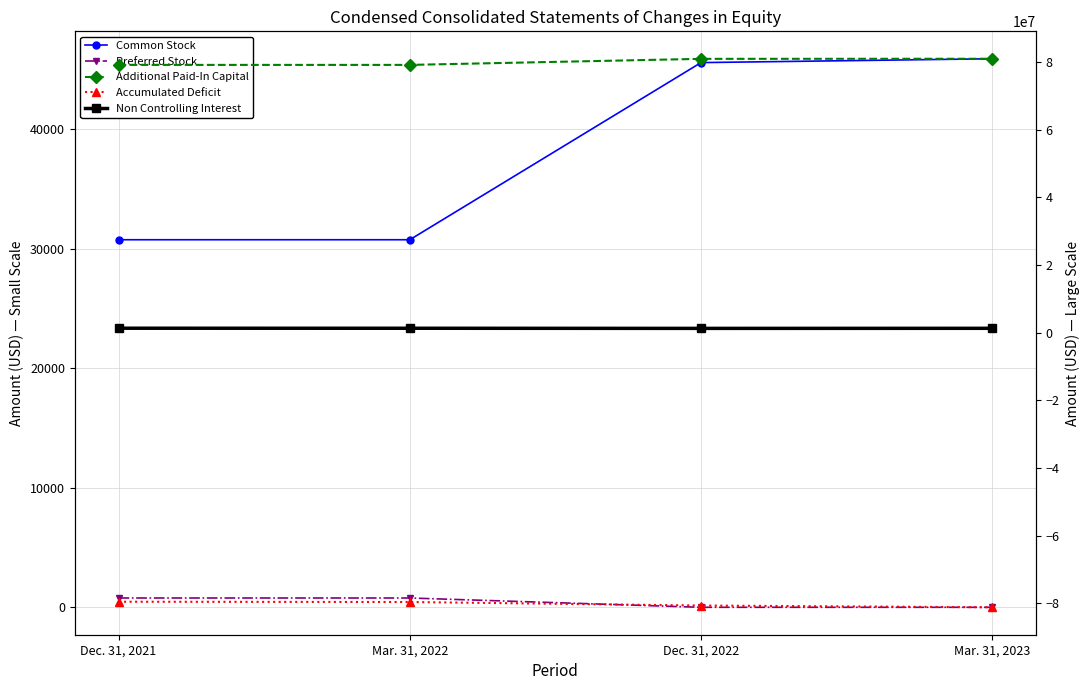

Rank the series at Mar. 31, 2023 from highest to lowest value.

Additional Paid-In Capital, Non Controlling Interest, Common Stock, Preferred Stock, Accumulated Deficit